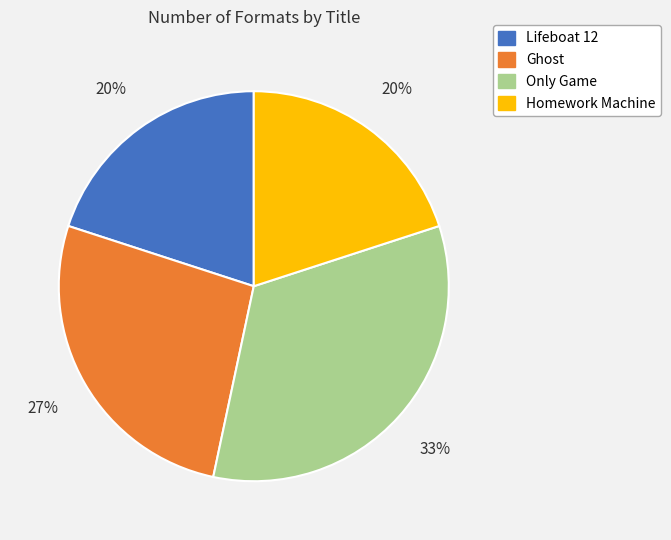

How many segments does this pie chart have?

4